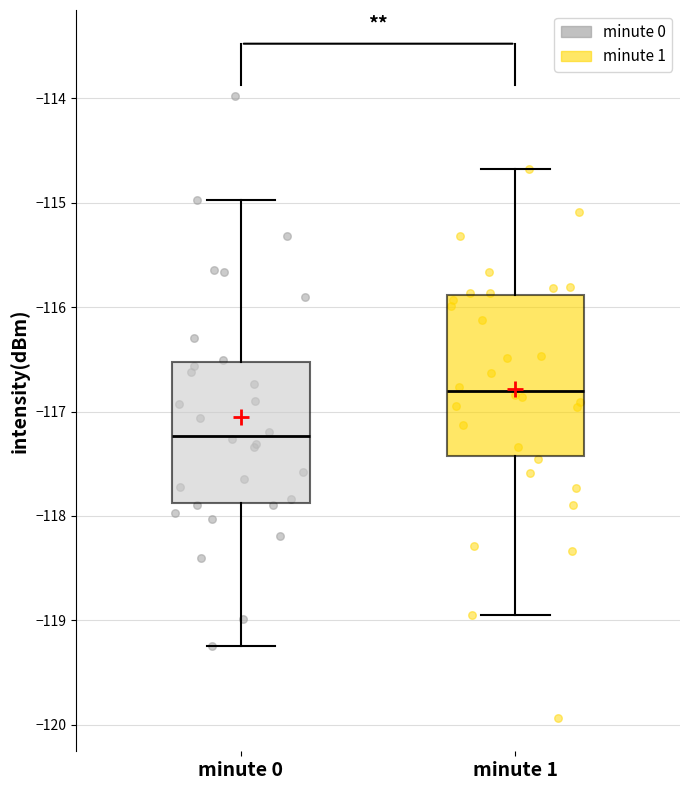

Which box is the tallest, from its lower edge to its upper edge?

minute 1